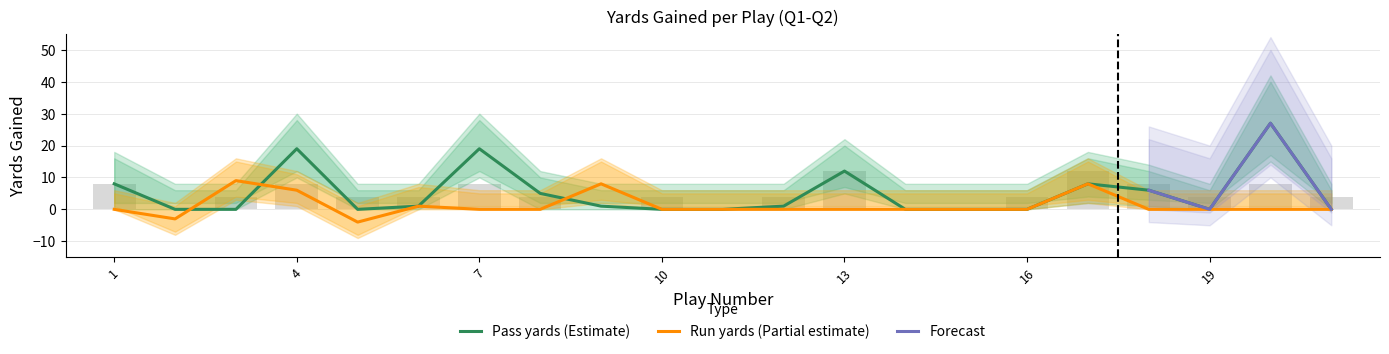

Reading left to right, list all the values displayed in this chart.

pass_yards: 1=8	2=0	3=0	4=19	5=0	6=1	7=19	8=5	9=1	10=0	11=0	12=1	13=12	14=0	15=0	16=0	17=8	18=6	19=0	20=27	21=0
pass_yards_lower: 1=0	2=0	3=0	4=10	5=0	6=0	7=10	8=0	9=0	10=0	11=0	12=0	13=5	14=0	15=0	16=0	17=2	18=1	19=0	20=15	21=0
pass_yards_upper: 1=18	2=8	3=8	4=30	5=8	6=8	7=30	8=12	9=8	10=8	11=8	12=8	13=22	14=8	15=8	16=8	17=18	18=14	19=8	20=42	21=8
run_yards: 1=0	2=-3	3=9	4=6	5=-4	6=1	7=0	8=0	9=8	10=0	11=0	12=0	13=0	14=0	15=0	16=0	17=8	18=0	19=0	20=0	21=0
run_yards_lower: 1=0	2=-8	3=3	4=1	5=-9	6=0	7=0	8=0	9=2	10=0	11=0	12=0	13=0	14=0	15=0	16=0	17=2	18=0	19=0	20=0	21=0
run_yards_upper: 1=6	2=2	3=16	4=12	5=2	6=8	7=6	8=6	9=16	10=6	11=6	12=6	13=6	14=6	15=6	16=6	17=16	18=6	19=6	20=6	21=6